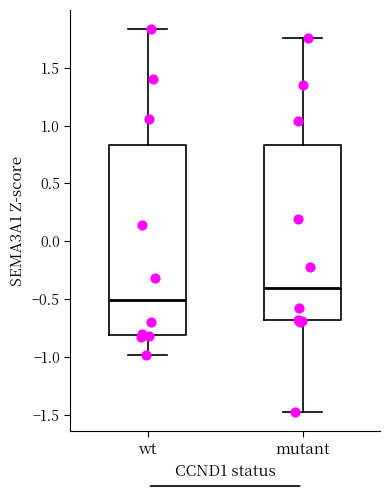

Which box's median line is the lowest?

wt